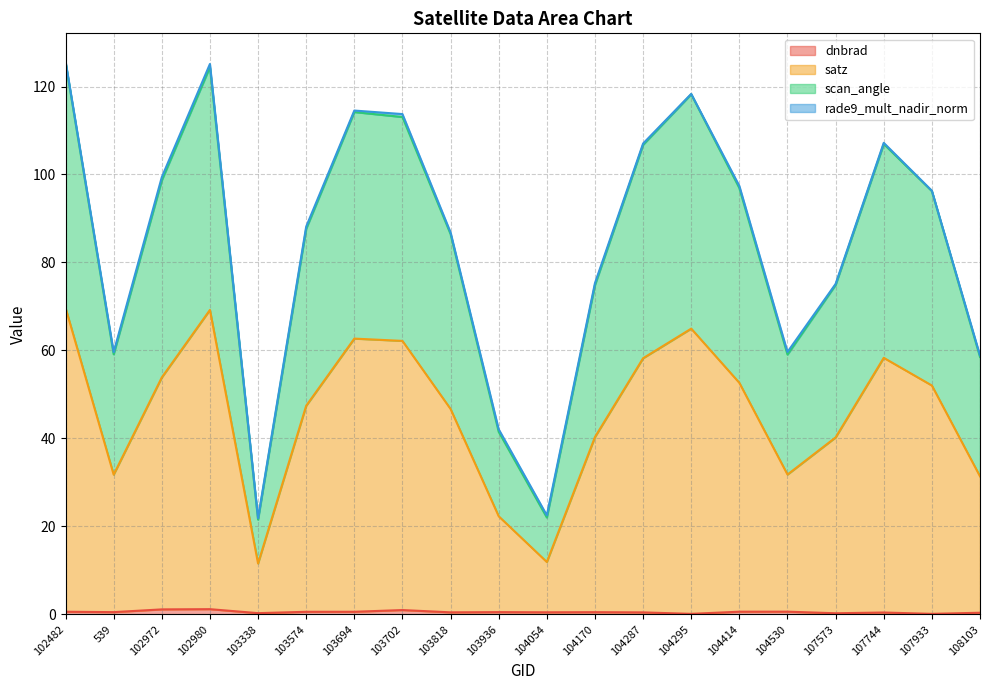

What is the difference between the highest and lowest values at 107744?

106.5